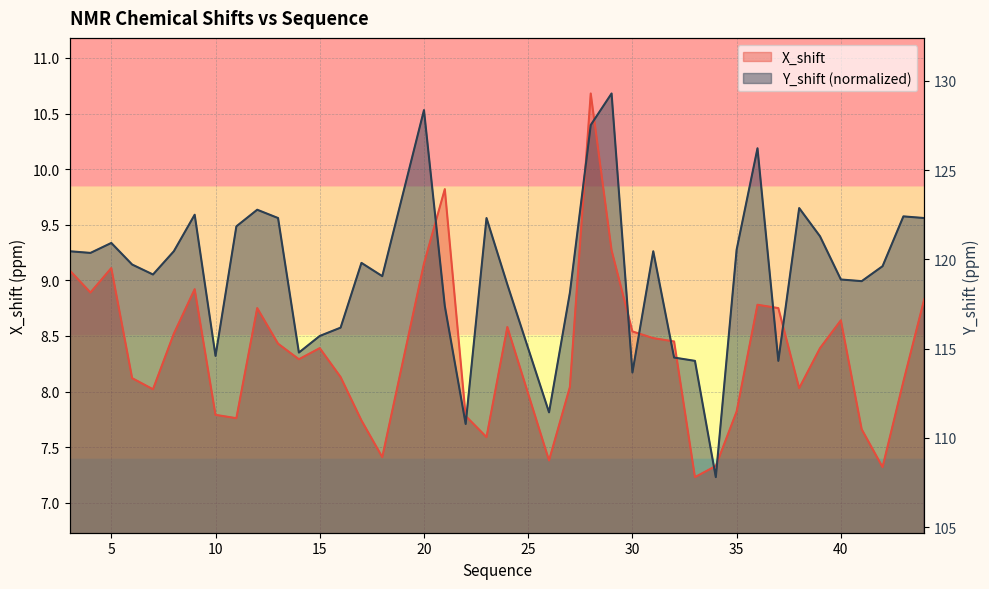

The X_shift series shows 7.4 at 18. True or false?

True